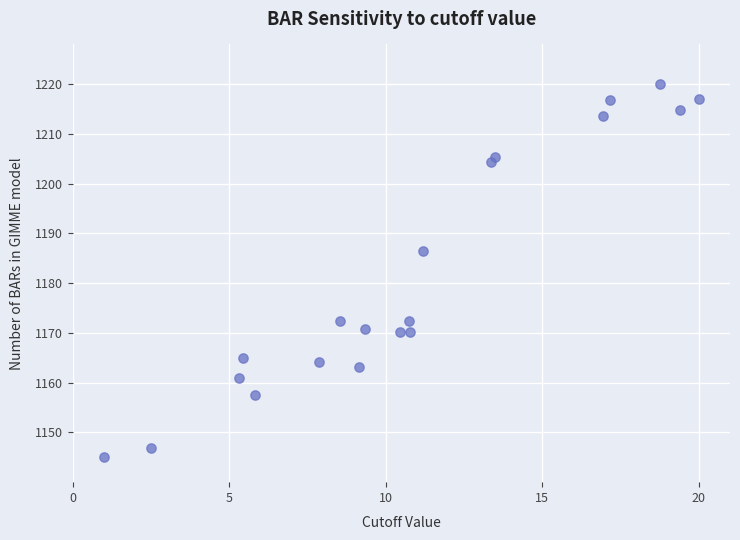

What is the range of X values (max minus min)?

19.0